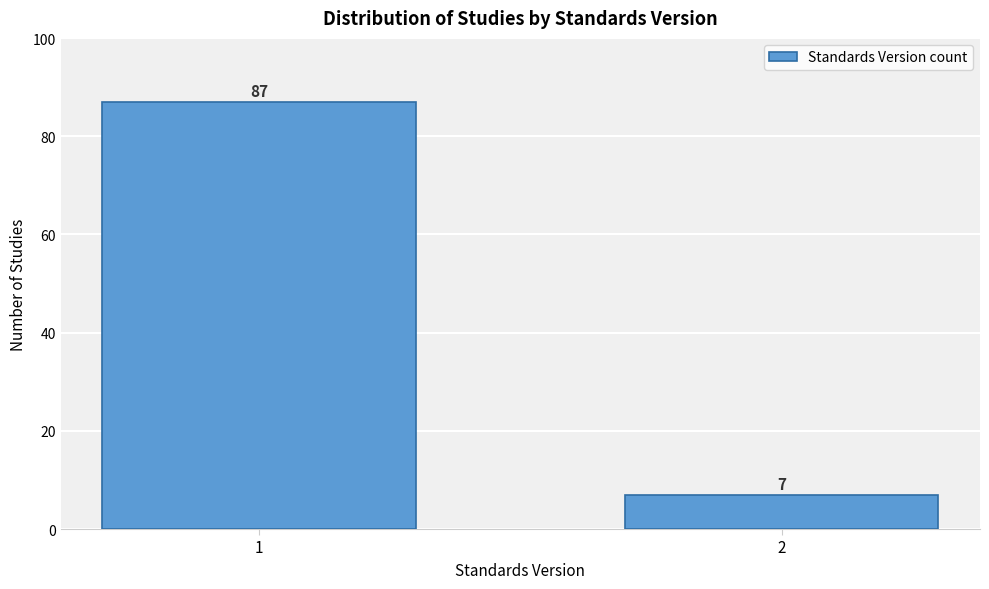

Reading right to left, extract all data points from this chart.

7	87